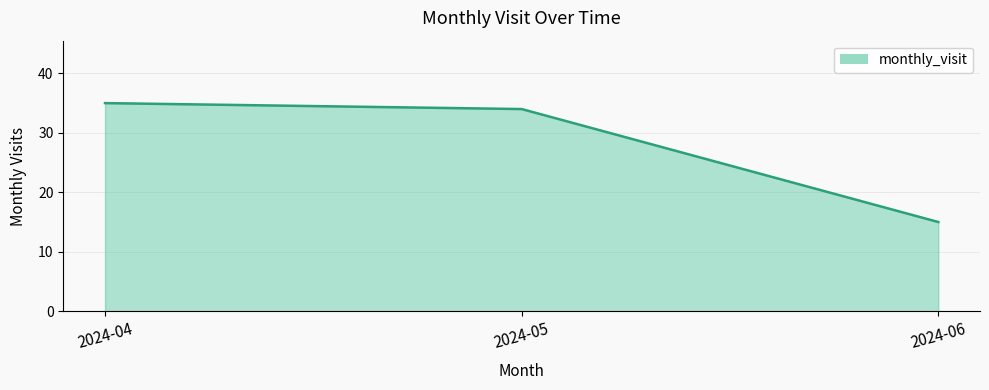

List the labels in order of value, smallest first.

2024-06, 2024-05, 2024-04